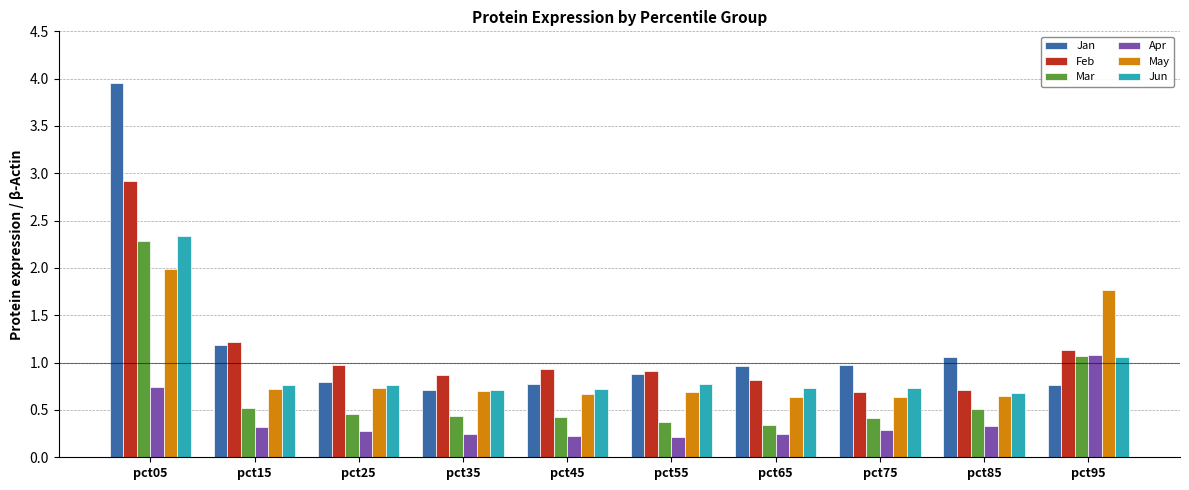

What is the average value of the Jan series?

1.2